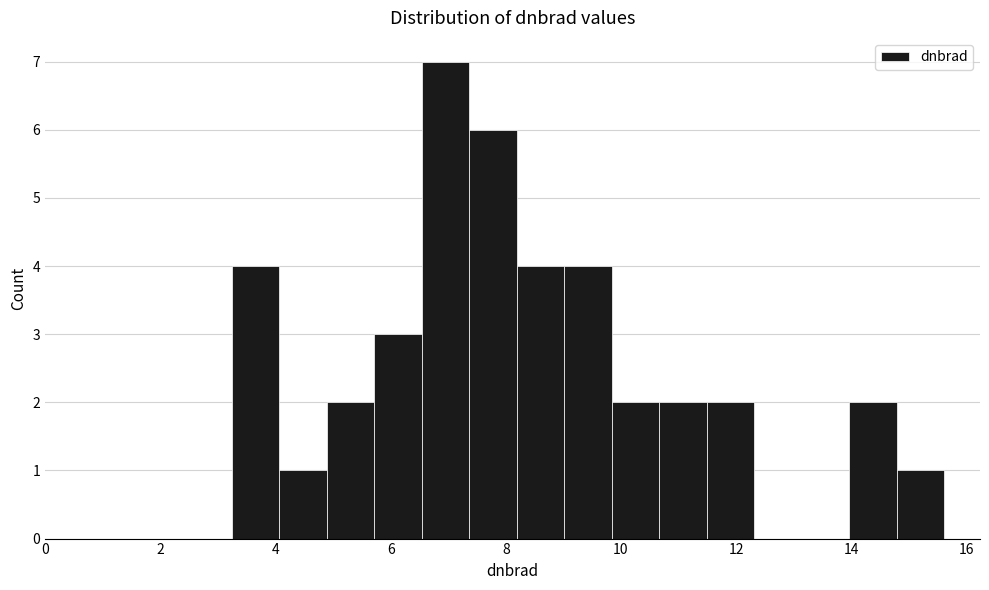

Reading left to right, list every bar in this chart as the range it spans on the x-axis followed by its height. Neither the bar edges nor the heights are printed on the chart, so give them approximately, as read against the axes.

3.2 to 4.0: 4
4.0 to 4.8: 1
4.8 to 5.8: 2
5.8 to 6.6: 3
6.6 to 7.4: 7
7.4 to 8.2: 6
8.2 to 9.0: 4
9.0 to 9.8: 4
9.8 to 10.6: 2
10.6 to 11.4: 2
11.4 to 12.4: 2
12.4 to 13.2: 0
13.2 to 14.0: 0
14.0 to 14.8: 2
14.8 to 15.6: 1